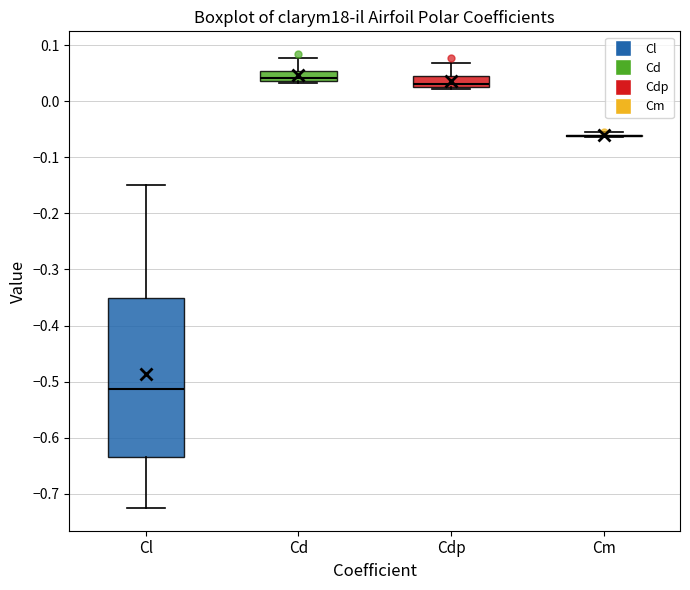

Reading left to right, read every box against the y-axis: the position of its median line, the range the box covers, and the ends of its whiskers. The values are not printed on the chart, so give them approximately, as read against the axis.

Cl: median -0.51, box -0.63 to -0.35, whiskers -0.73 to -0.15
Cd: median 0.04 (just above the box's lower edge), box 0.04 to 0.05, whiskers 0.03 to 0.08
Cdp: median 0.03, box 0.02 to 0.04, whiskers 0.02 to 0.07
Cm: box collapsed to a line at -0.06, whiskers -0.06 to -0.06